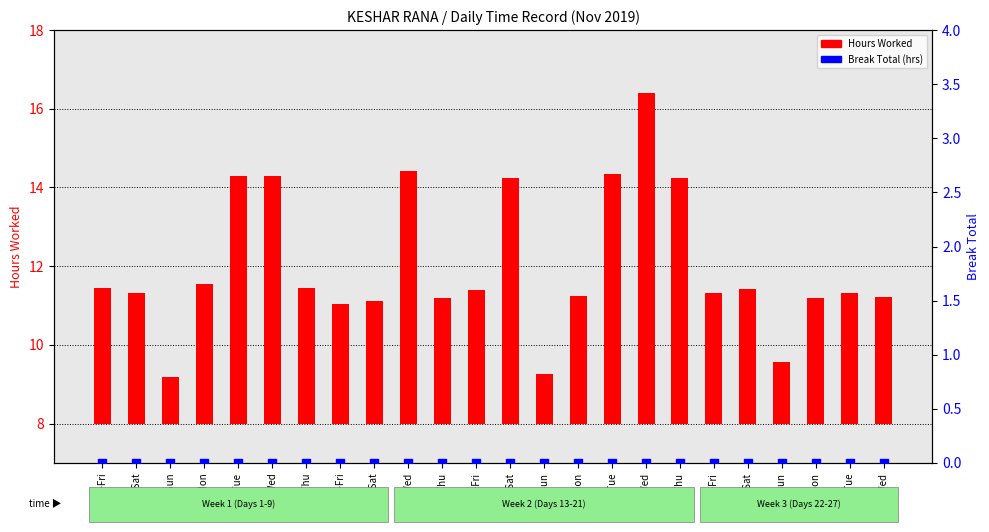

Which series has the largest total across all categories?

Hours Worked